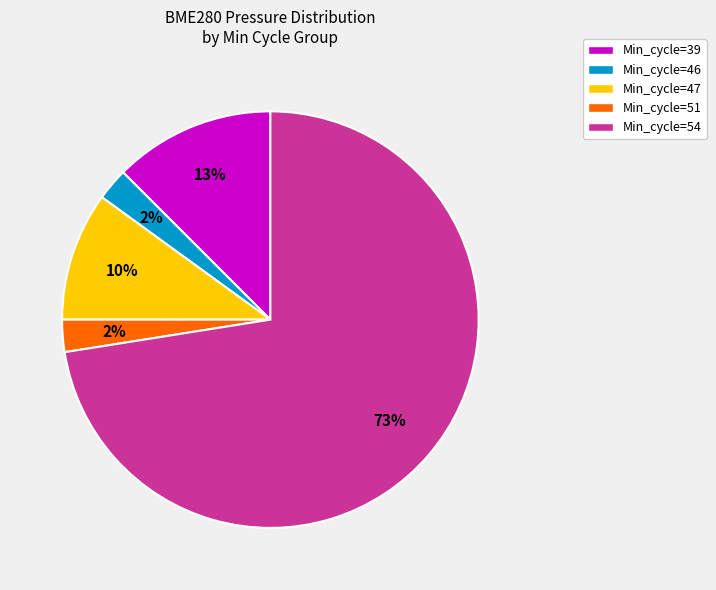

What is the largest slice in the pie chart?

Min_cycle=54